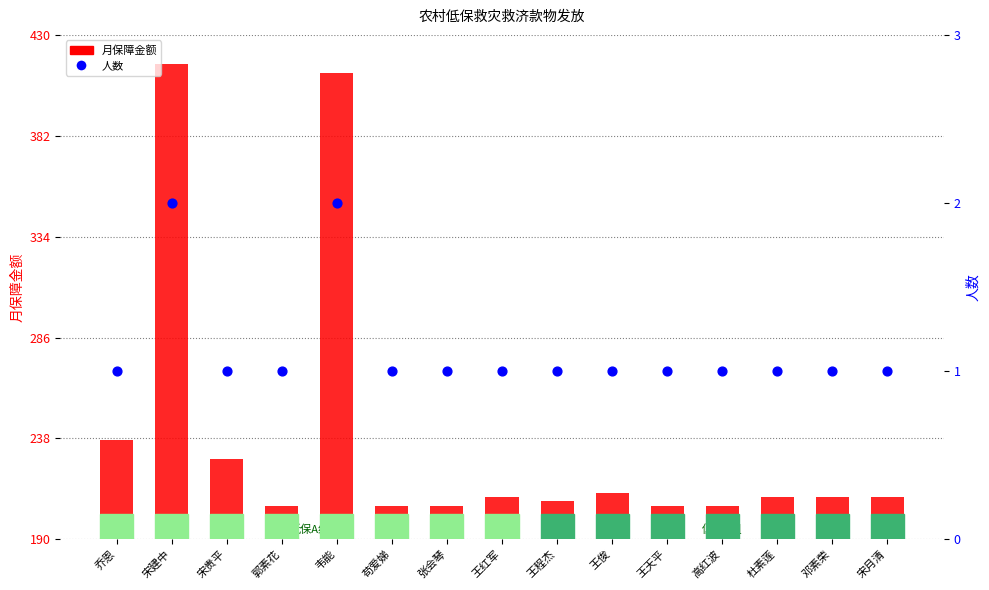

What are all the series names shown in the legend?

月保障金额, 人数